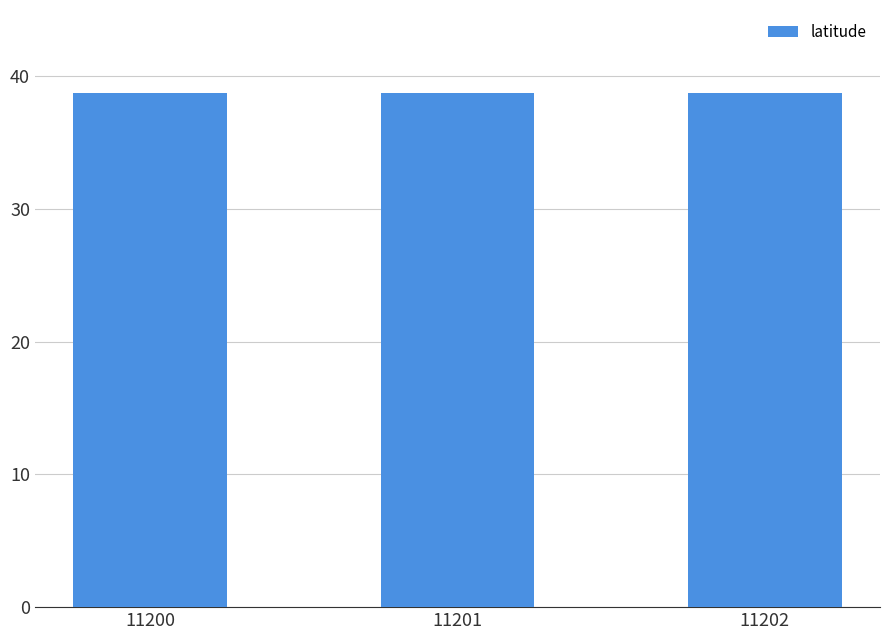

How many categories are shown in the chart?

3